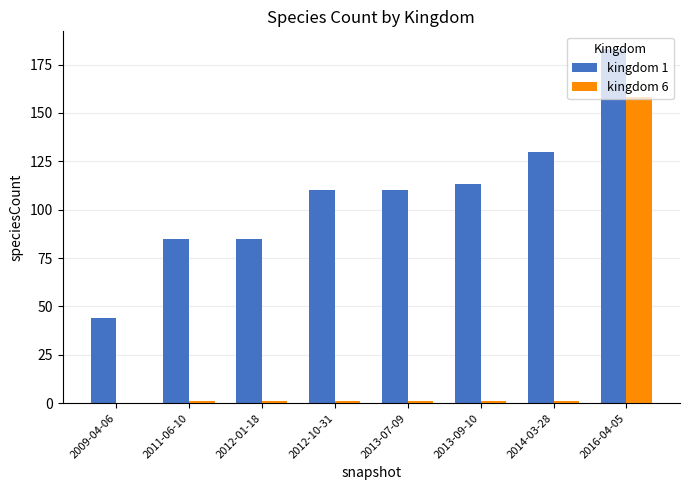

How many data points does each series have?

8